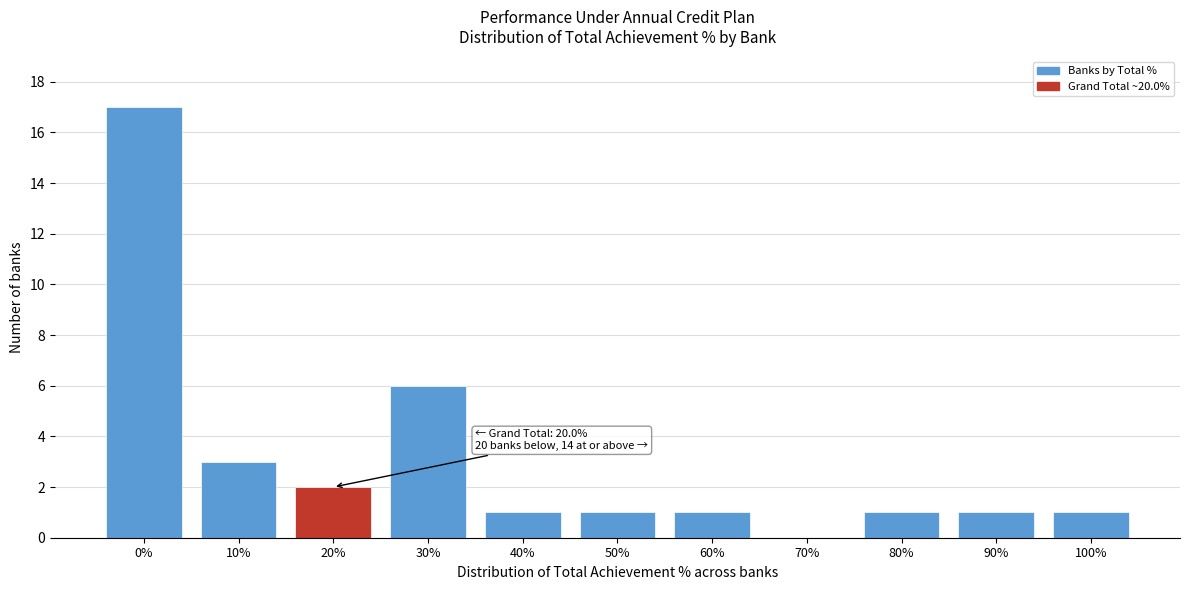

Reading left to right, extract all data points from this chart.

0%=17	10%=3	20%=2	30%=6	40%=1	50%=1	60%=1	70%=0	80%=1	90%=1	100%=1